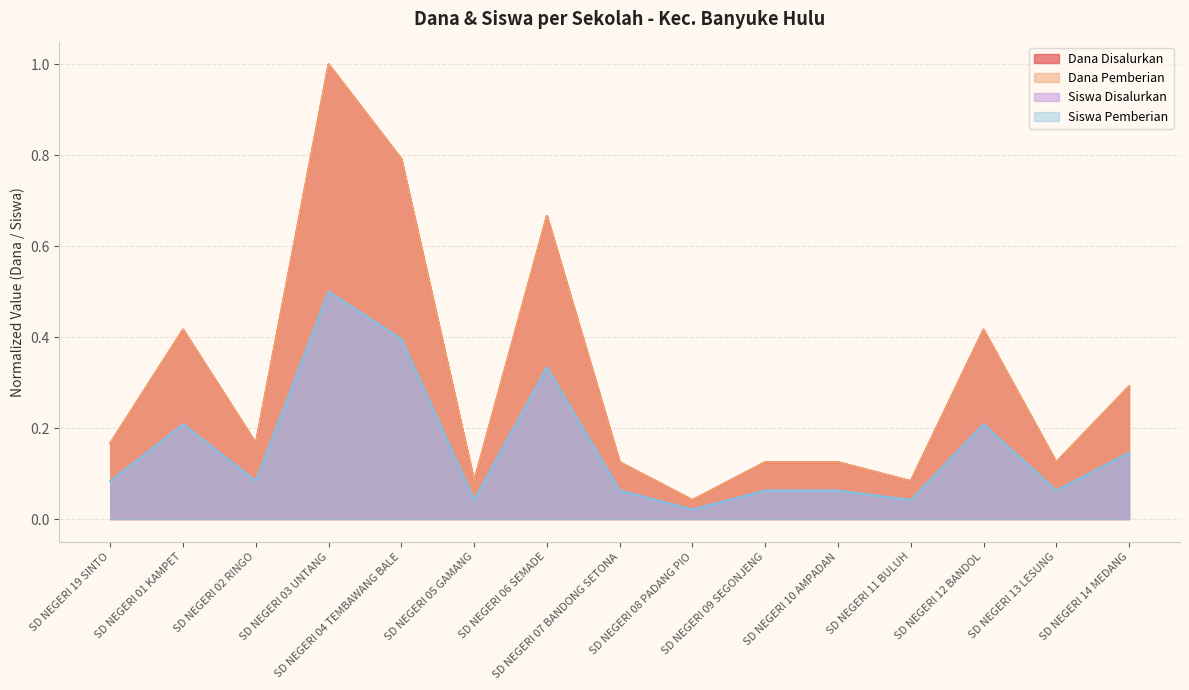

At SD NEGERI 19 SINTO, list the series in order from smallest to largest.

Dana Pemberian, Siswa Pemberian, Dana Disalurkan, Siswa Disalurkan